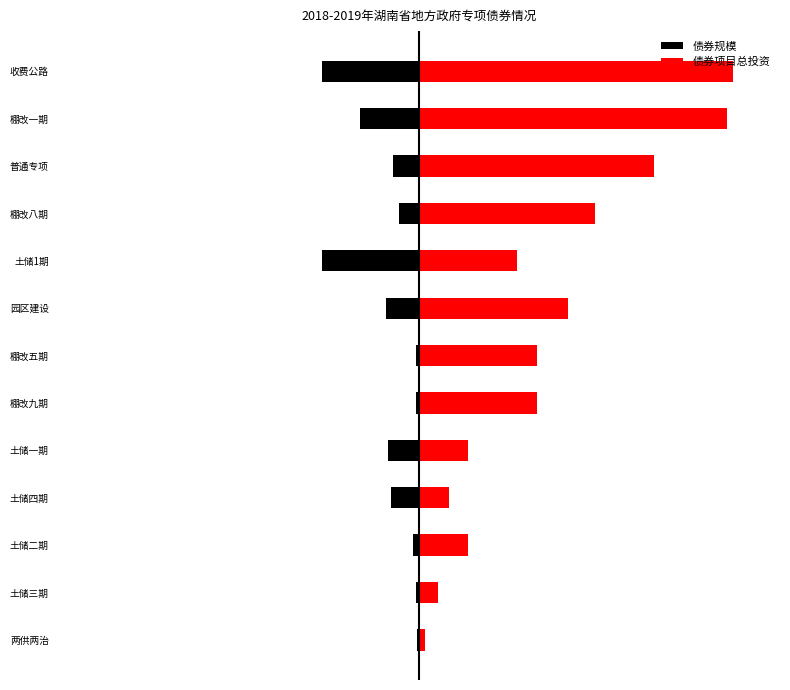

The value of 债券规模 at 普通专项 is -1.8. True or false?

False